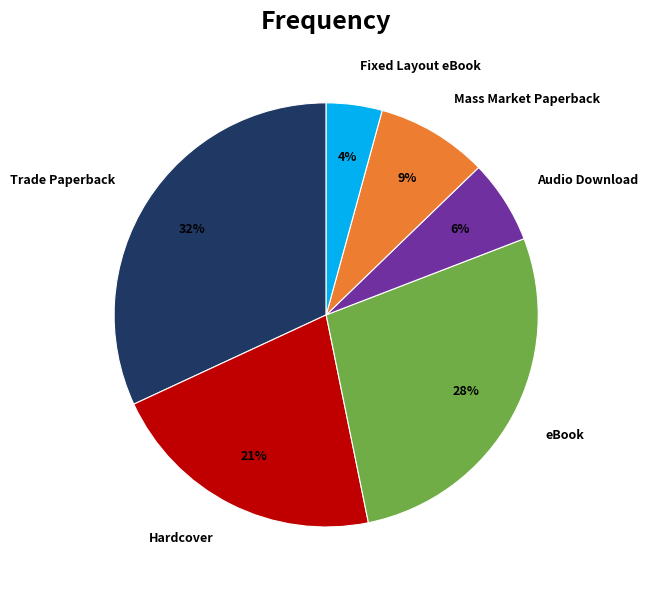

Is the sum of Mass Market Paperback and Audio Download greater than half?

No